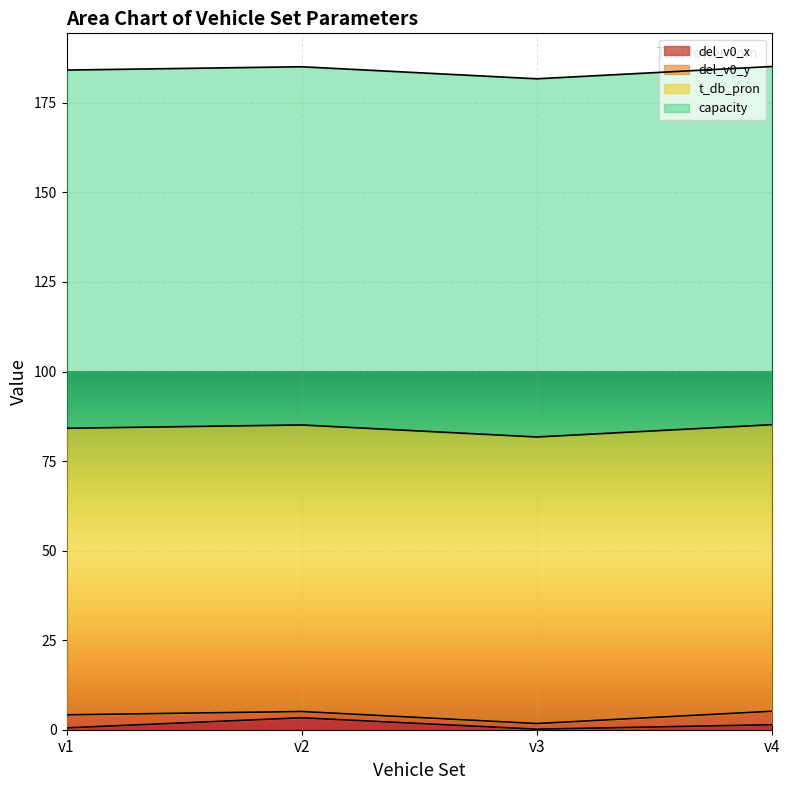

Reading right to left, transcribe all the data shown in this chart.

del_v0_x: v4=1.4	v3=0.2	v2=3.3	v1=0.5
del_v0_y: v4=3.8	v3=1.6	v2=1.8	v1=3.6
t_db_pron: v4=80.0	v3=80.0	v2=80.0	v1=80.0
capacity: v4=100.0	v3=100.0	v2=100.0	v1=100.0